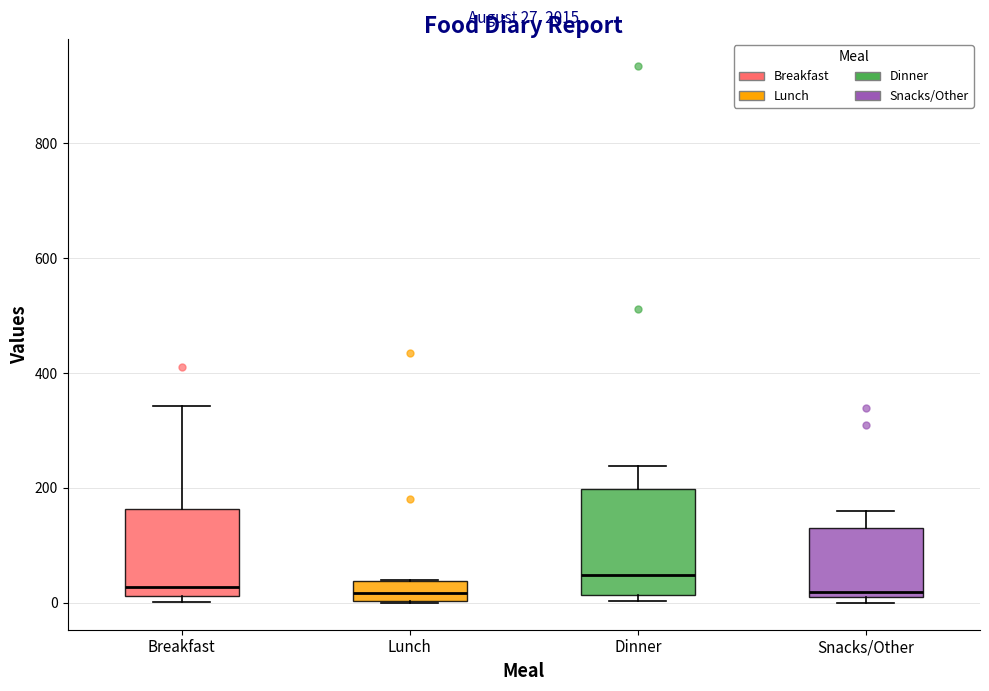

Which box is the tallest, from its lower edge to its upper edge?

Dinner